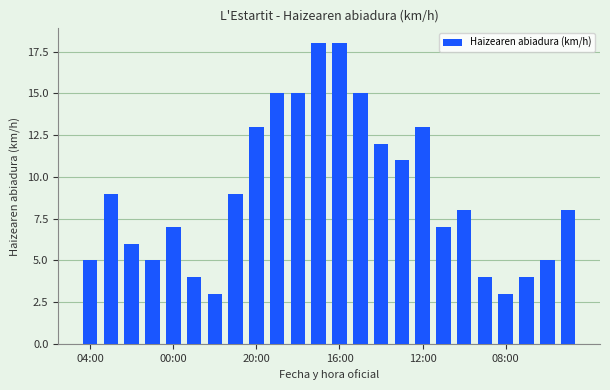

What is the sum of all values?

217